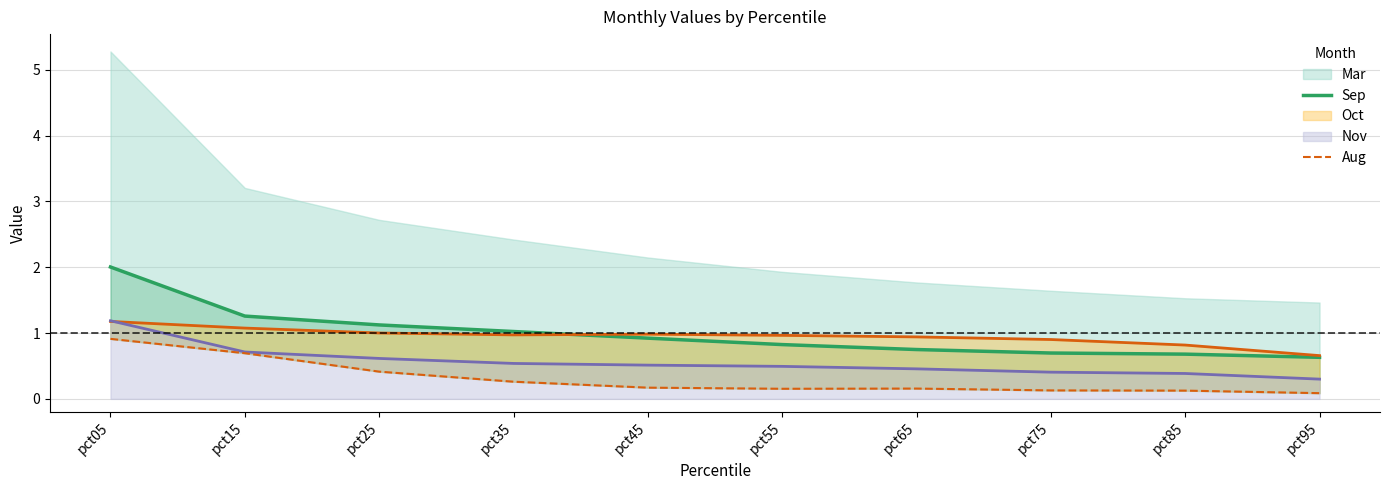

Is it true that Nov equals 0.9 at pct55?

False